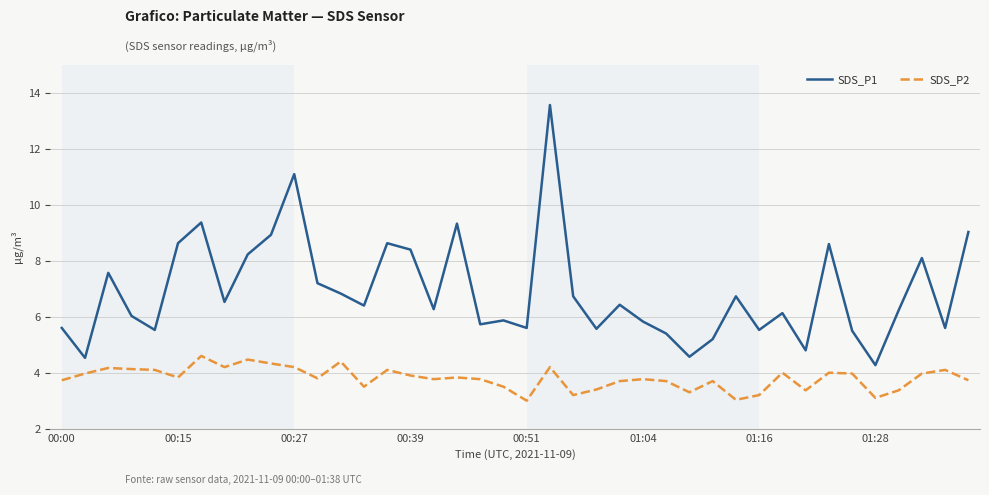

True or false: SDS_P2 and SDS_P1 intersect in this chart.

False